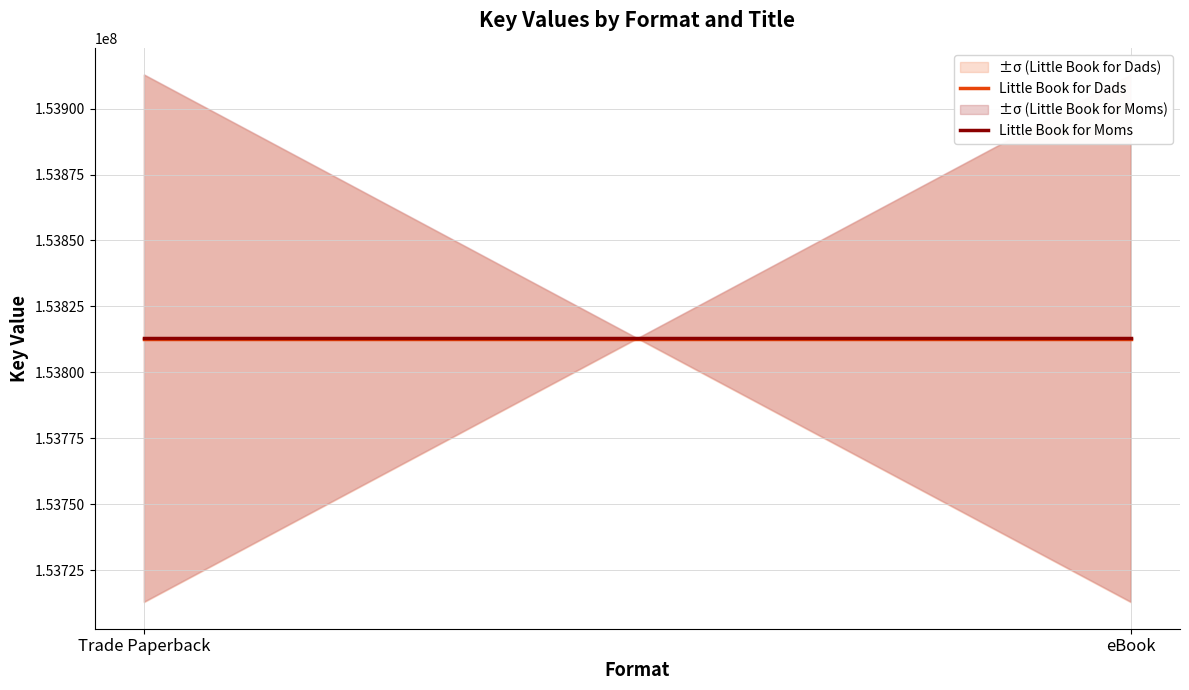

Rank the series by their maximum value, from lowest to highest.

Little Book for Dads, Little Book for Moms